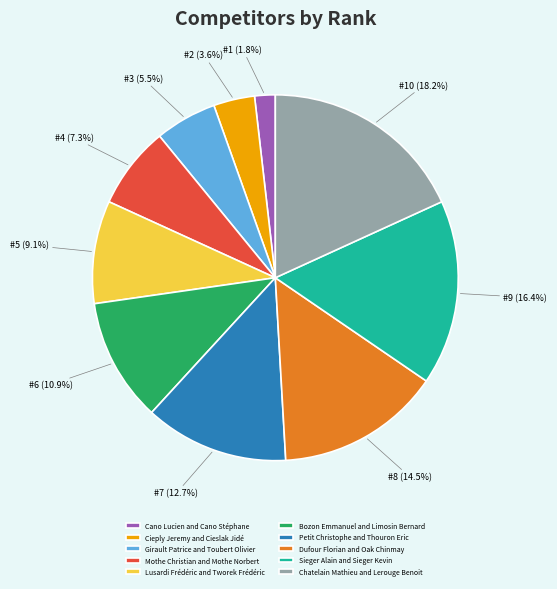

The Dufour Florian and Oak Chinmay slice represents 5% of the pie. True or false?

False